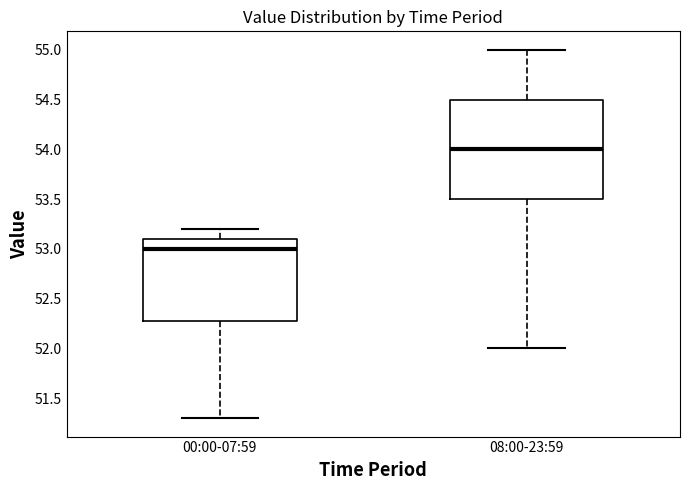

Comparing the boxes themselves (not the whiskers), which one is the tallest?

08:00-23:59